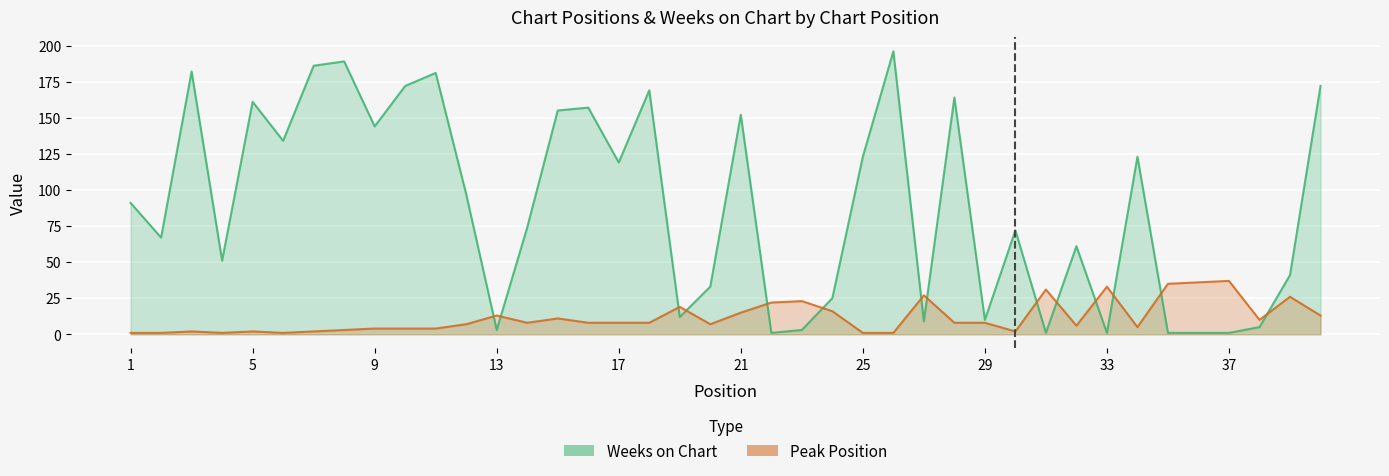

What is the value of the Weeks on Chart point at the 4th from the left?

51